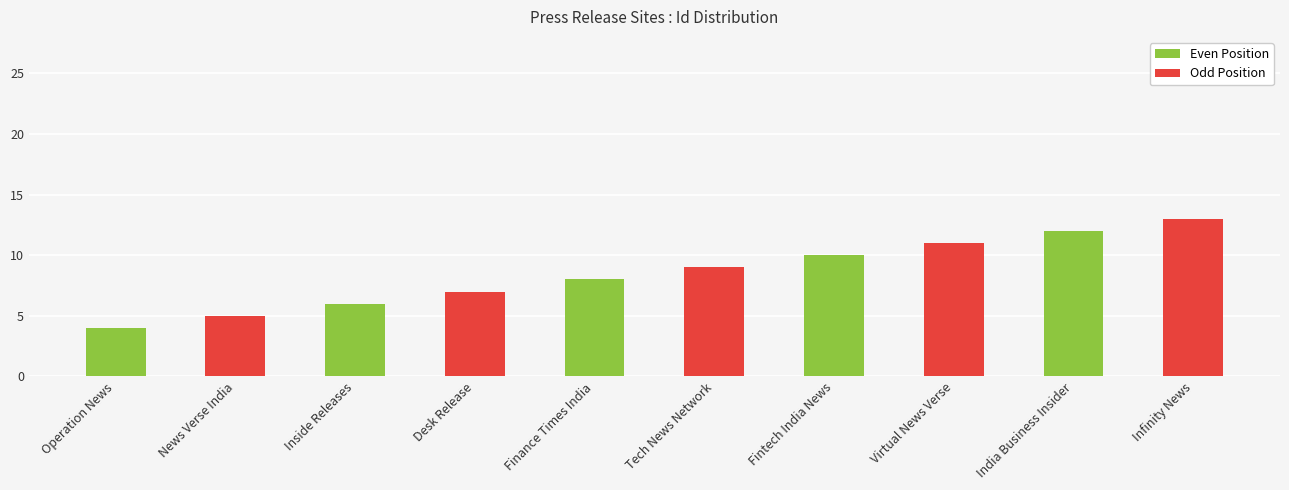

At which label is the value closest to 8?

Finance Times India